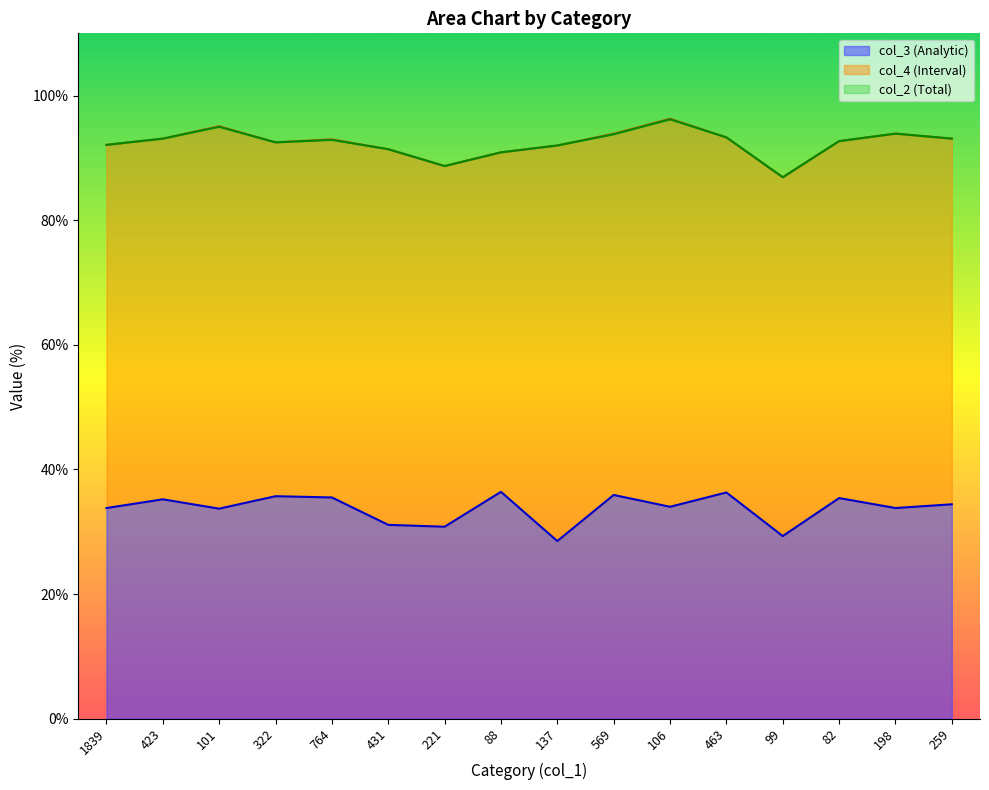

How many categories are shown in the chart?

16